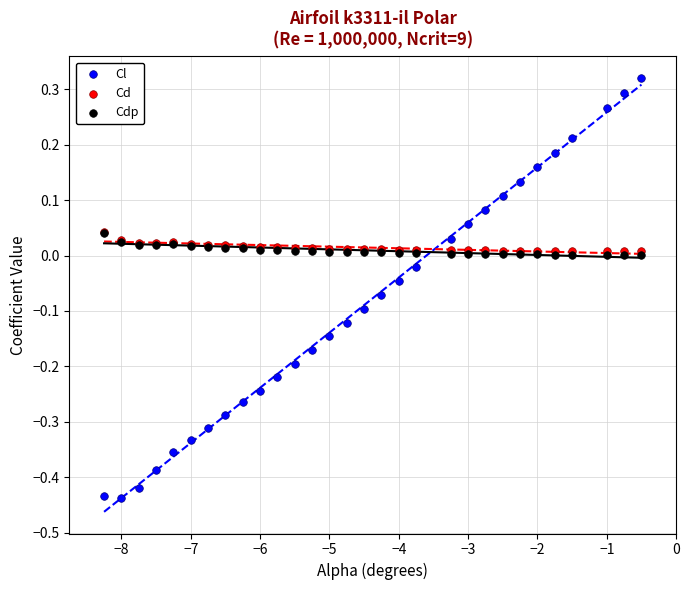

Which series has the widest spread of Y values?

Cl